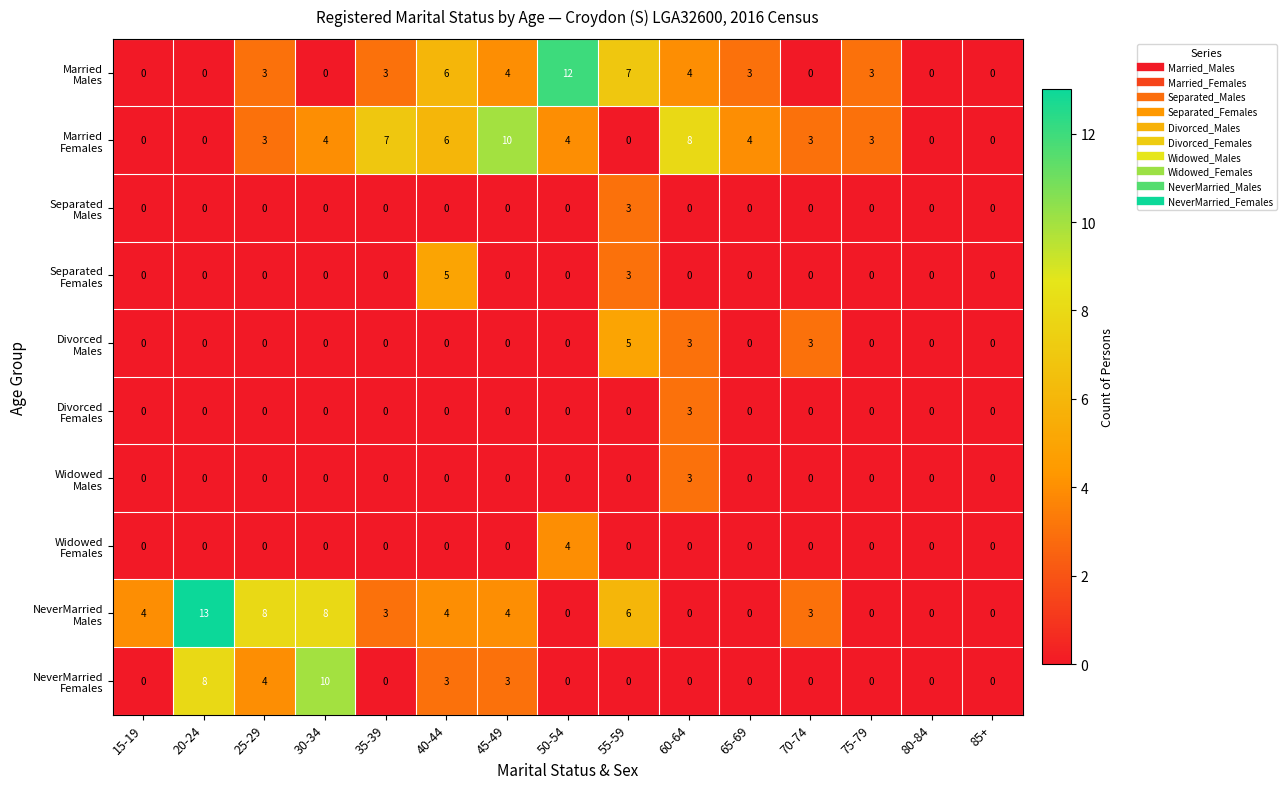

What is the total value across all series at 70-74?

9